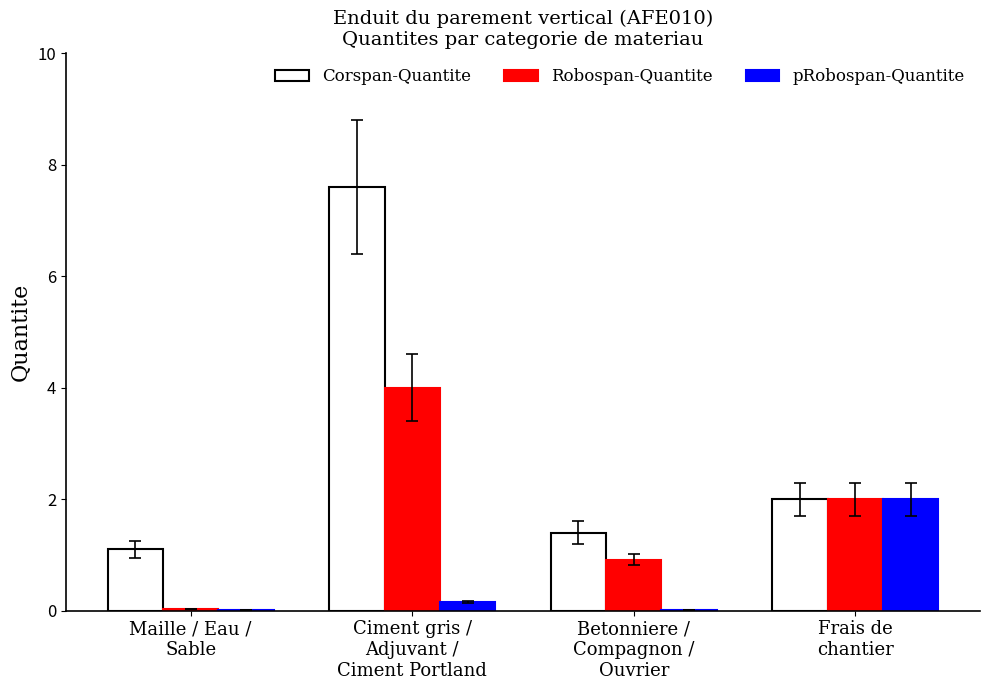

True or false: Corspan-Quantite has a value of 1.9 at Betonniere /
Compagnon /
Ouvrier.

False